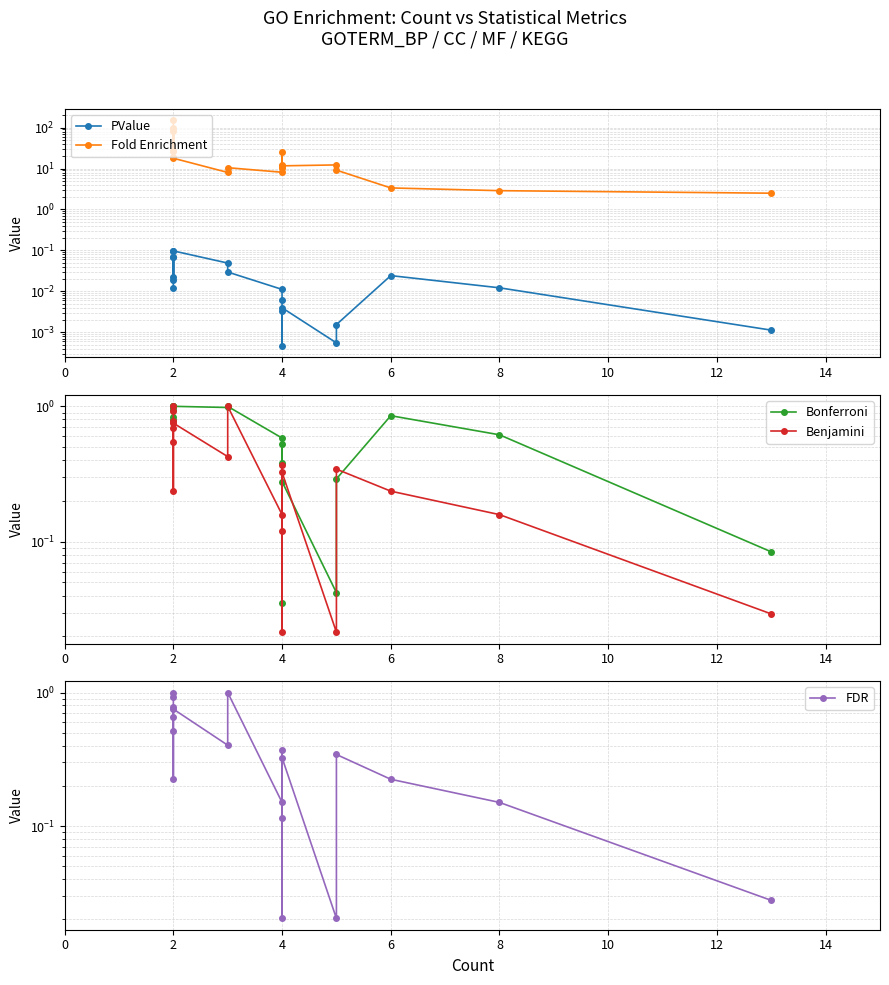

Which series has the largest range (max minus min)?

Fold Enrichment